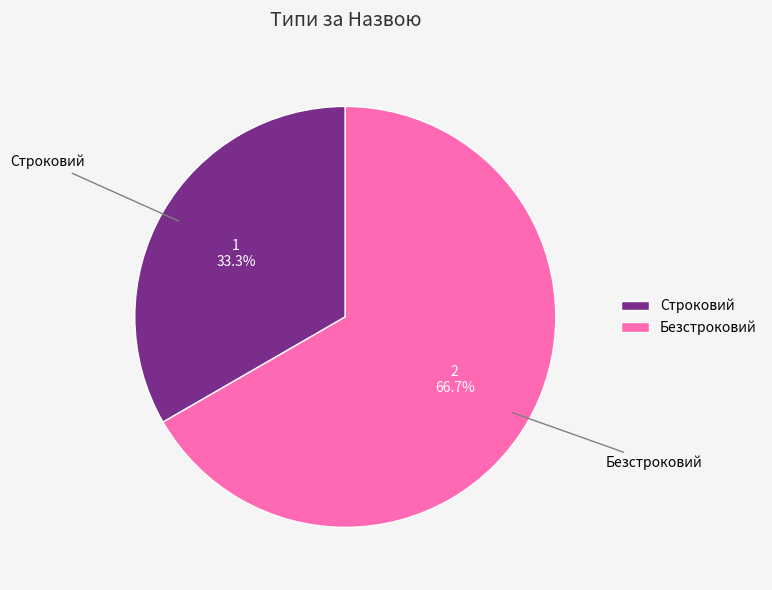

What is the ratio of the value at Безстроковий to the value at Строковий?

2.0